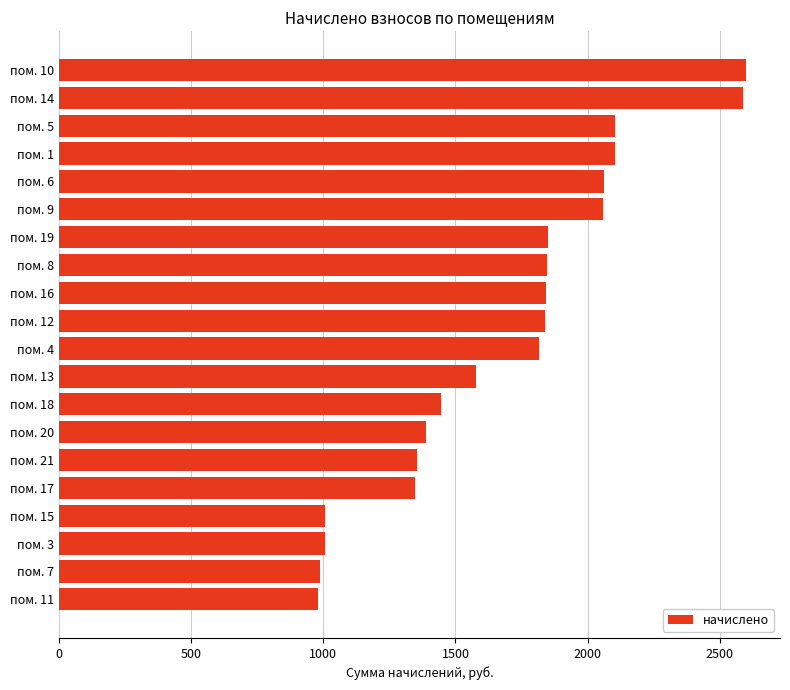

Count the number of categories in the chart.

20